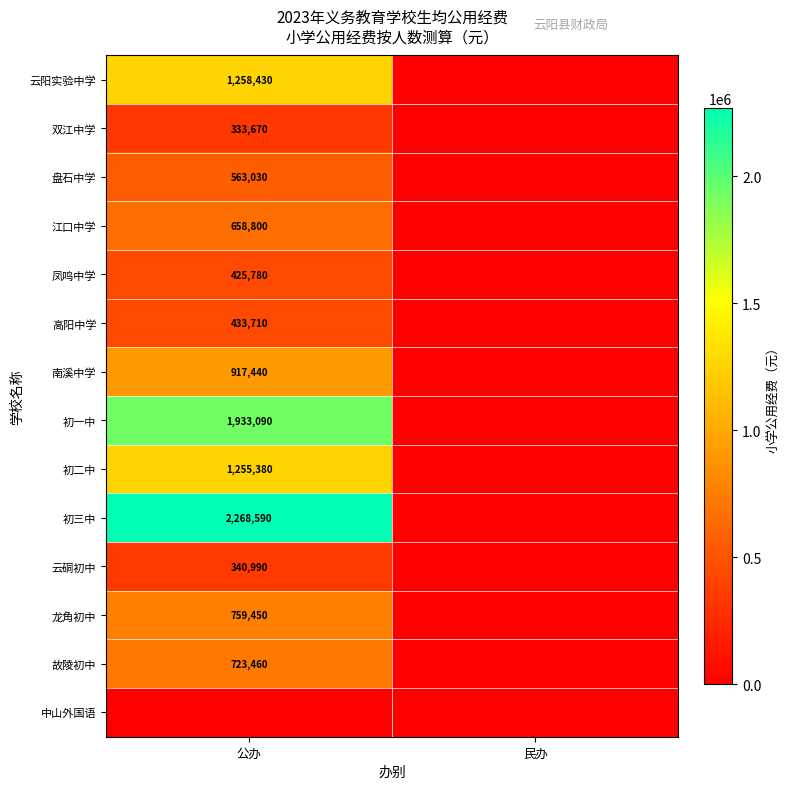

True or false: 江口中学 has a value of 658800 at 公办.

True